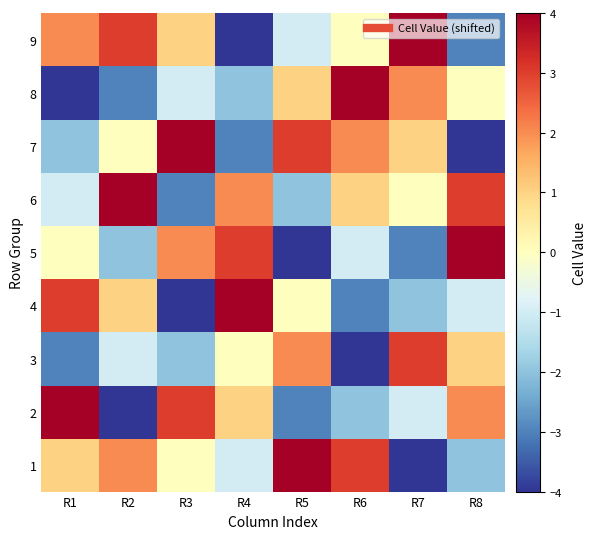

Reading right to left, transcribe all the data shown in this chart.

1: R8=-2	R7=-4	R6=3	R5=4	R4=-1	R3=0	R2=2	R1=1
2: R8=2	R7=-1	R6=-2	R5=-3	R4=1	R3=3	R2=-4	R1=4
3: R8=1	R7=3	R6=-4	R5=2	R4=0	R3=-2	R2=-1	R1=-3
4: R8=-1	R7=-2	R6=-3	R5=0	R4=4	R3=-4	R2=1	R1=3
5: R8=4	R7=-3	R6=-1	R5=-4	R4=3	R3=2	R2=-2	R1=0
6: R8=3	R7=0	R6=1	R5=-2	R4=2	R3=-3	R2=4	R1=-1
7: R8=-4	R7=1	R6=2	R5=3	R4=-3	R3=4	R2=0	R1=-2
8: R8=0	R7=2	R6=4	R5=1	R4=-2	R3=-1	R2=-3	R1=-4
9: R8=-3	R7=4	R6=0	R5=-1	R4=-4	R3=1	R2=3	R1=2